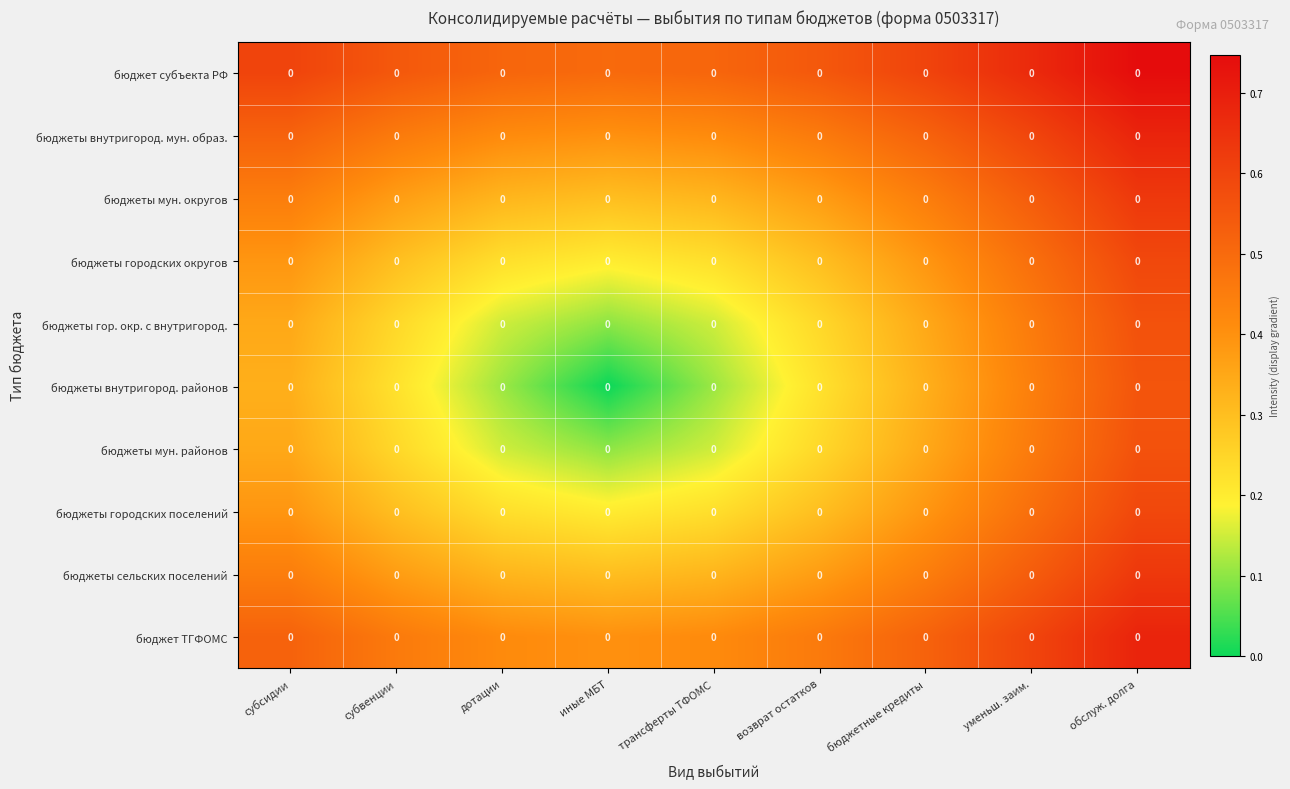

How many бюджеты городских округов values are between 0 and 1?

9